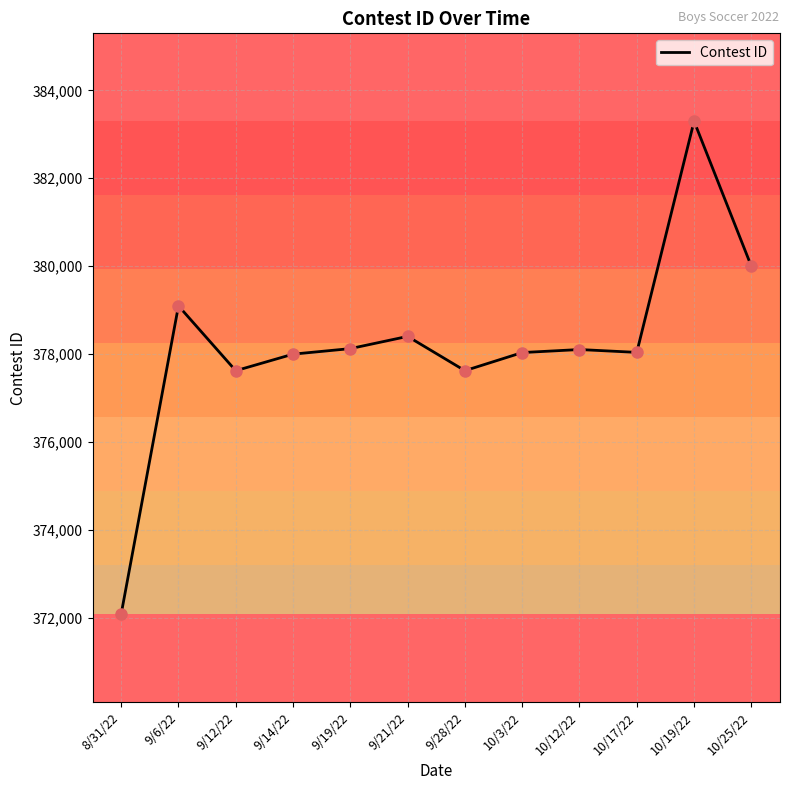

What is the ratio of the value at 9/19/22 to the value at 10/3/22?

1.0